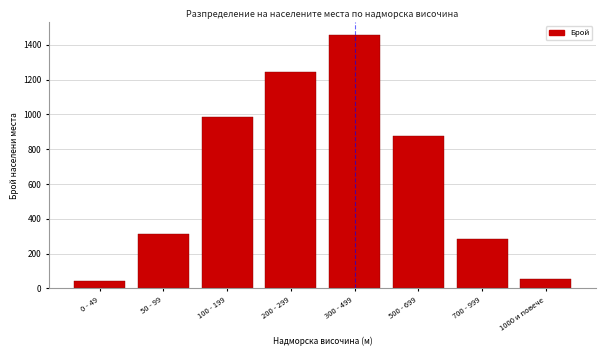

Reading right to left, list all the values displayed in this chart.

53	287	876	1456	1243	987	312	45